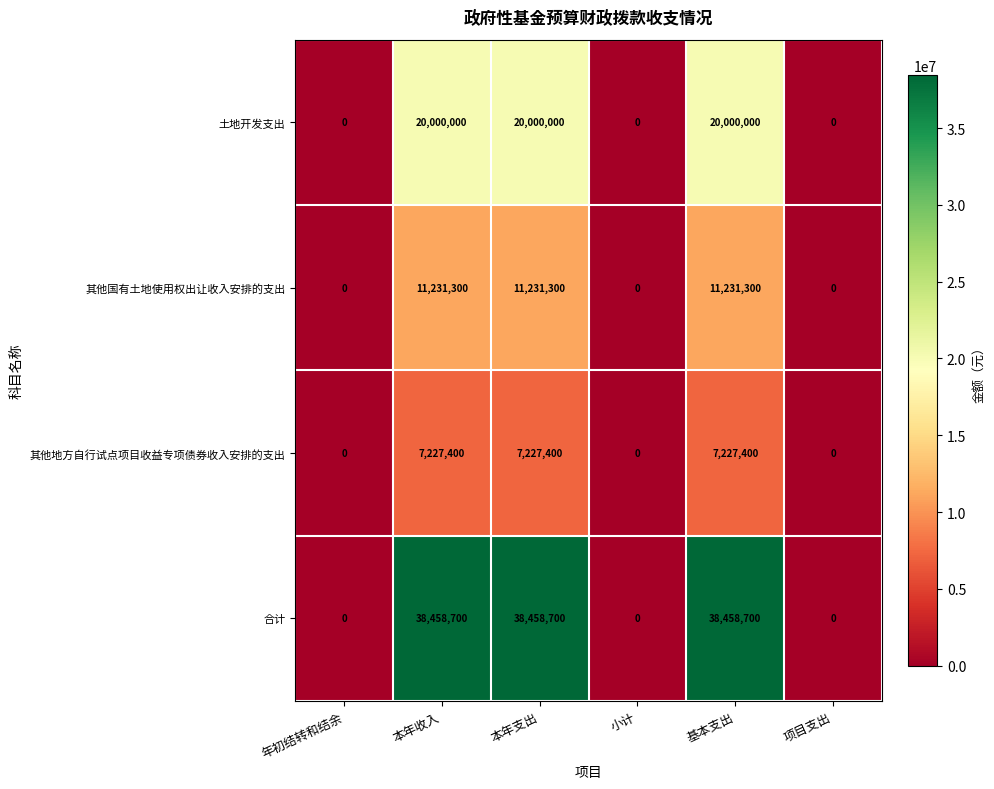

What is the highest value of the 其他国有土地使用权出让收入安排的支出 series?

11231300